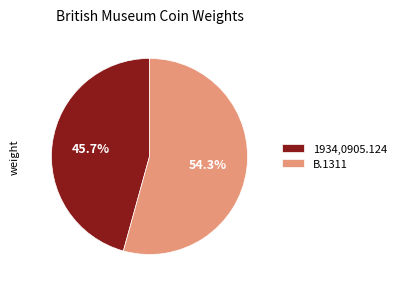

Is the sum of 1934,0905.124 and B.1311 greater than half?

Yes